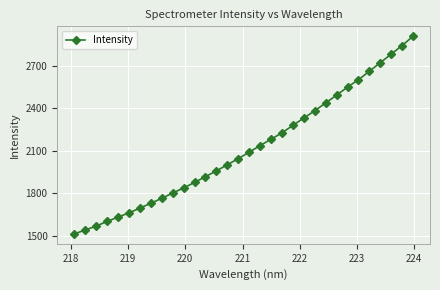

True or false: there are more than 2 points higher than both neighbors.

False